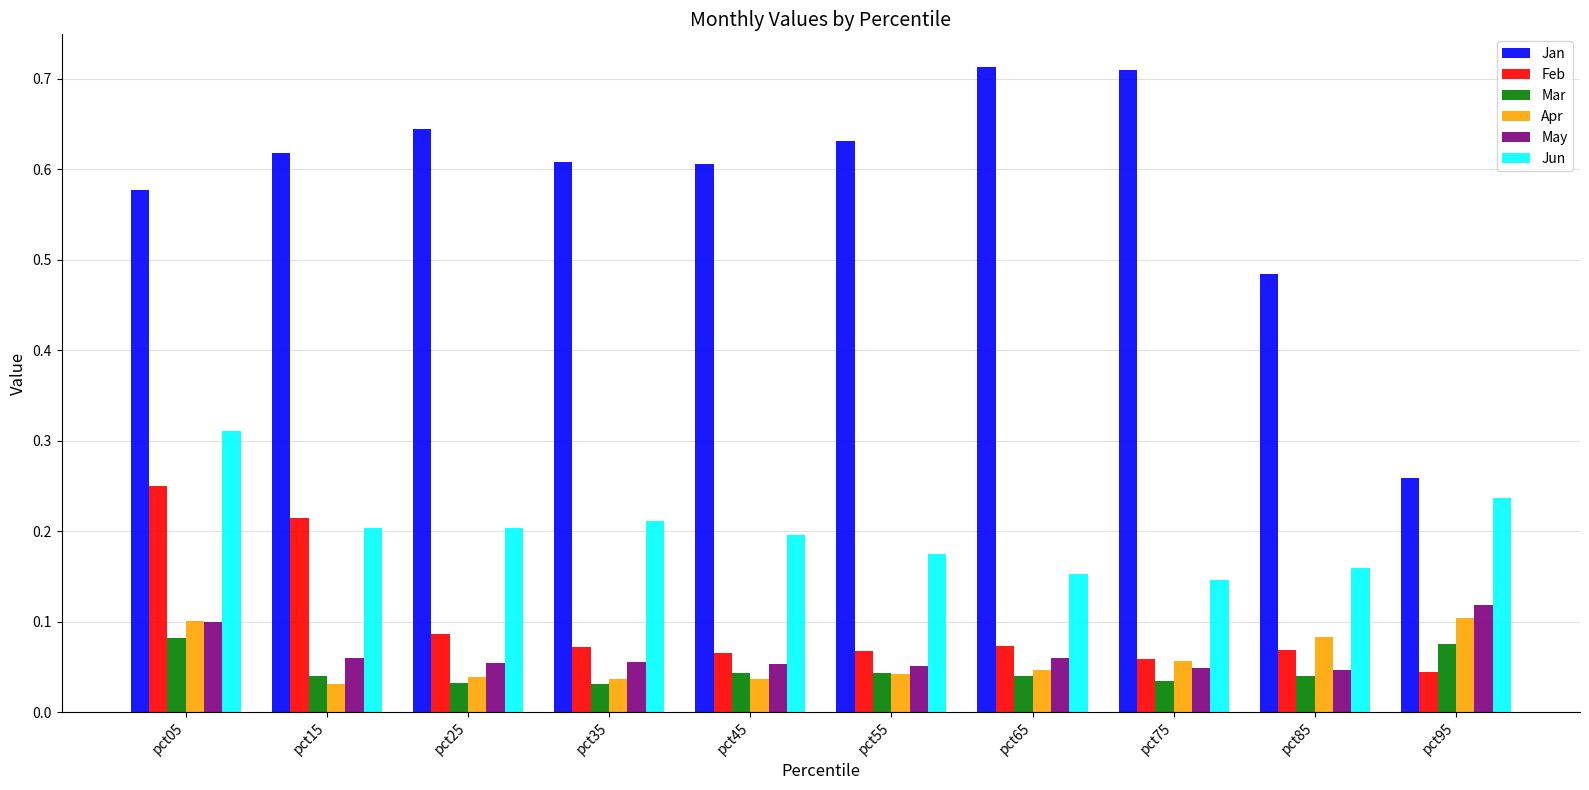

How many bars are there in total?

60